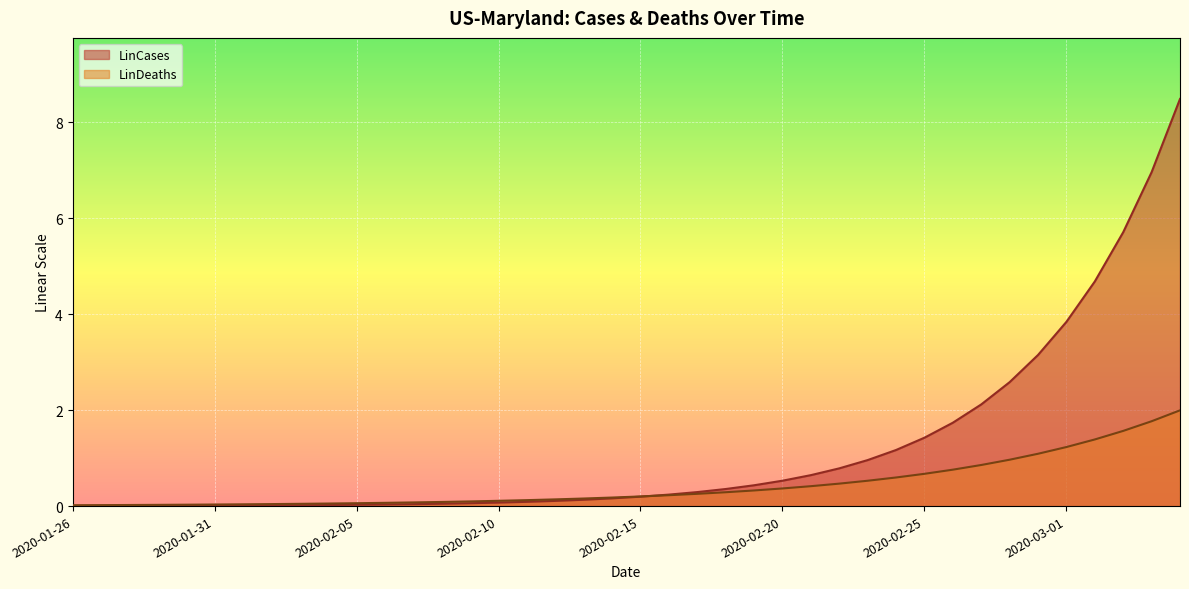

At which label is LinDeaths closest to 1?

2020-02-28